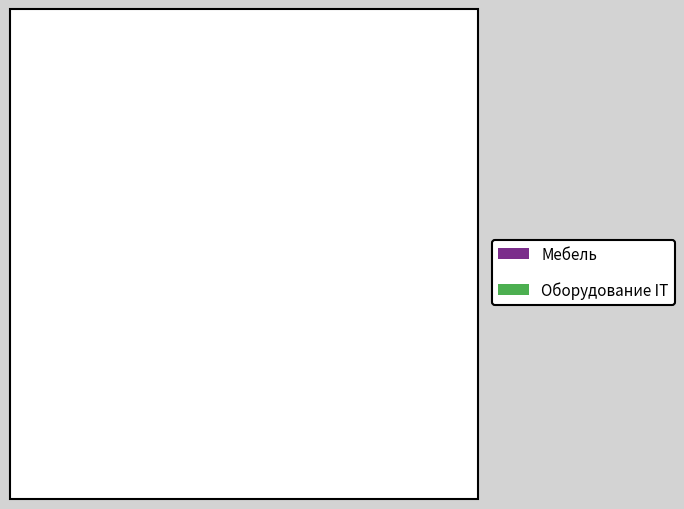

What is the total percentage of Мебель and Оборудование IT?

100.0%